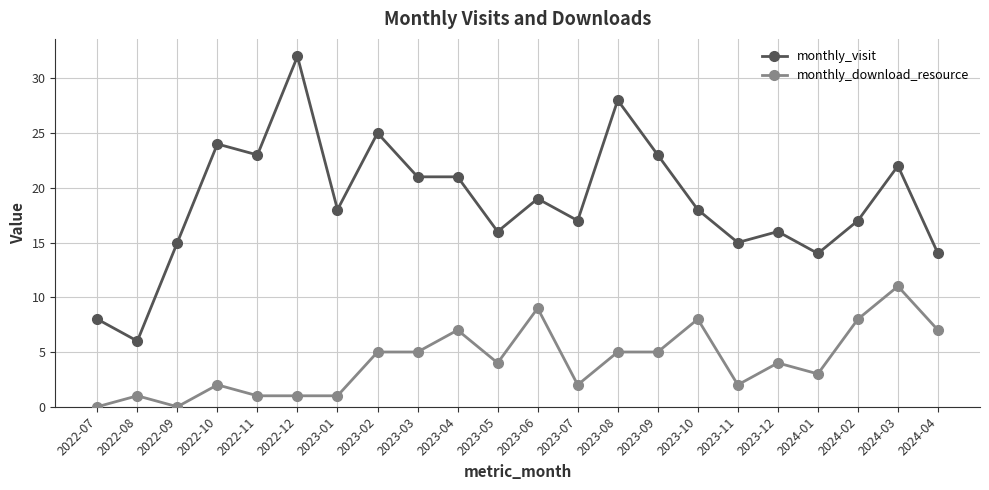

Rank the series at 2024-01 from highest to lowest value.

monthly_visit, monthly_download_resource